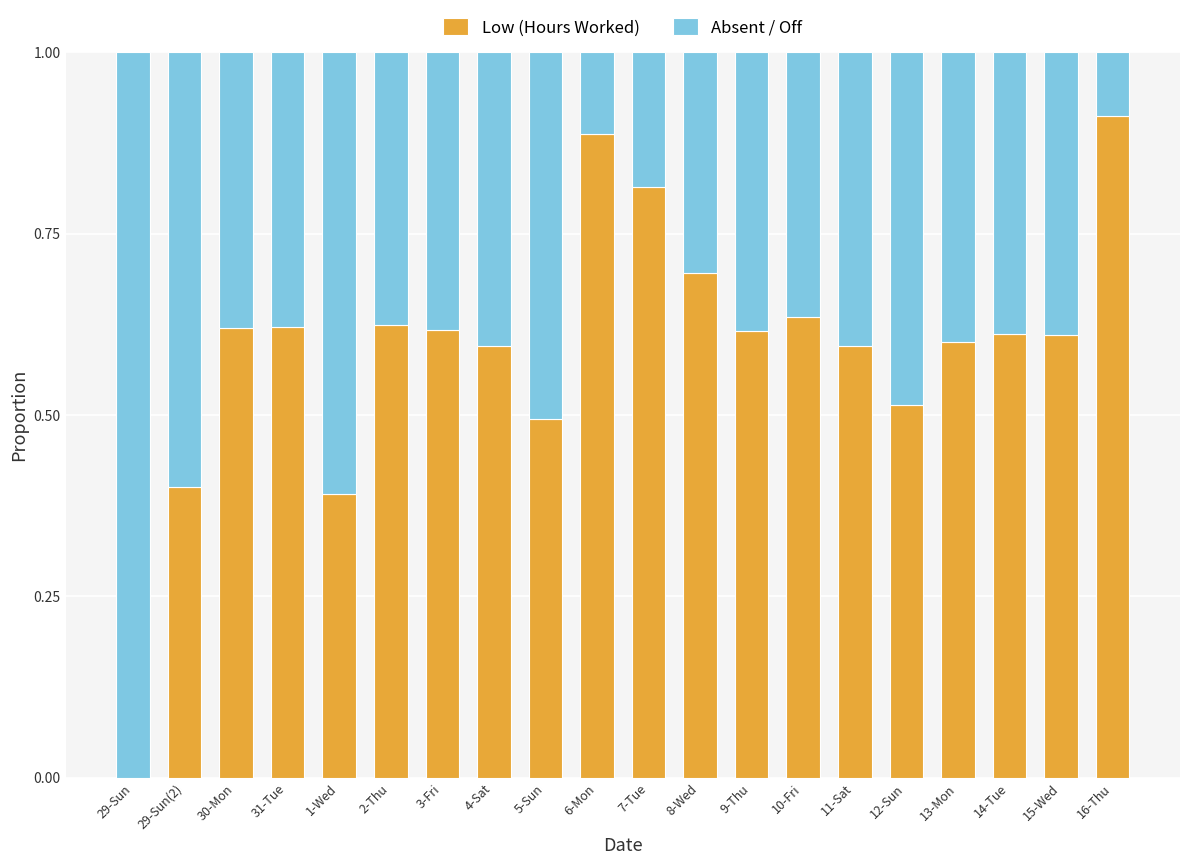

Is it true that Low (Hours Worked) equals 0.6 at 30-Mon?

True